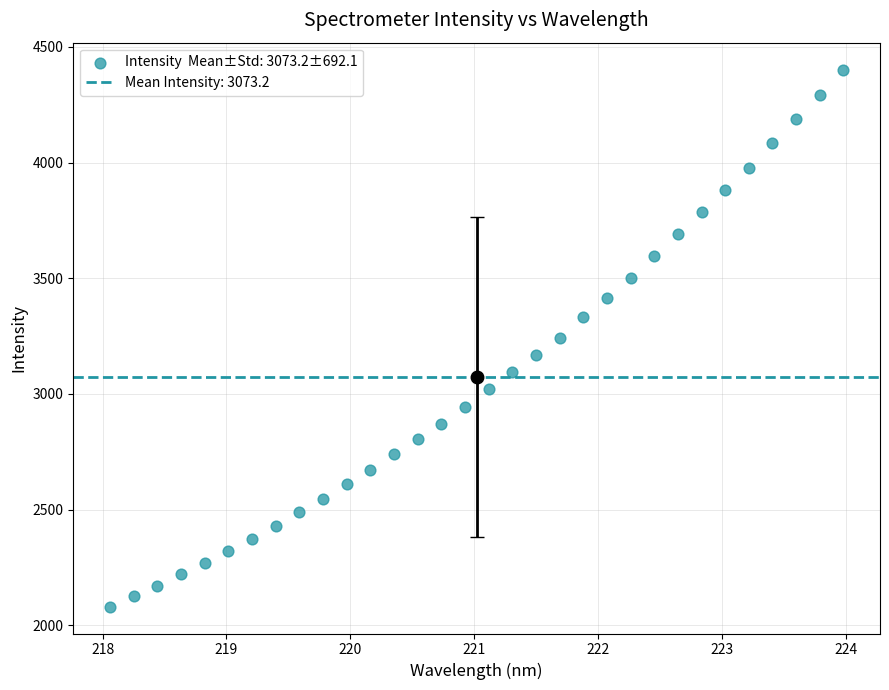

What is the range of X values (max minus min)?

5.9